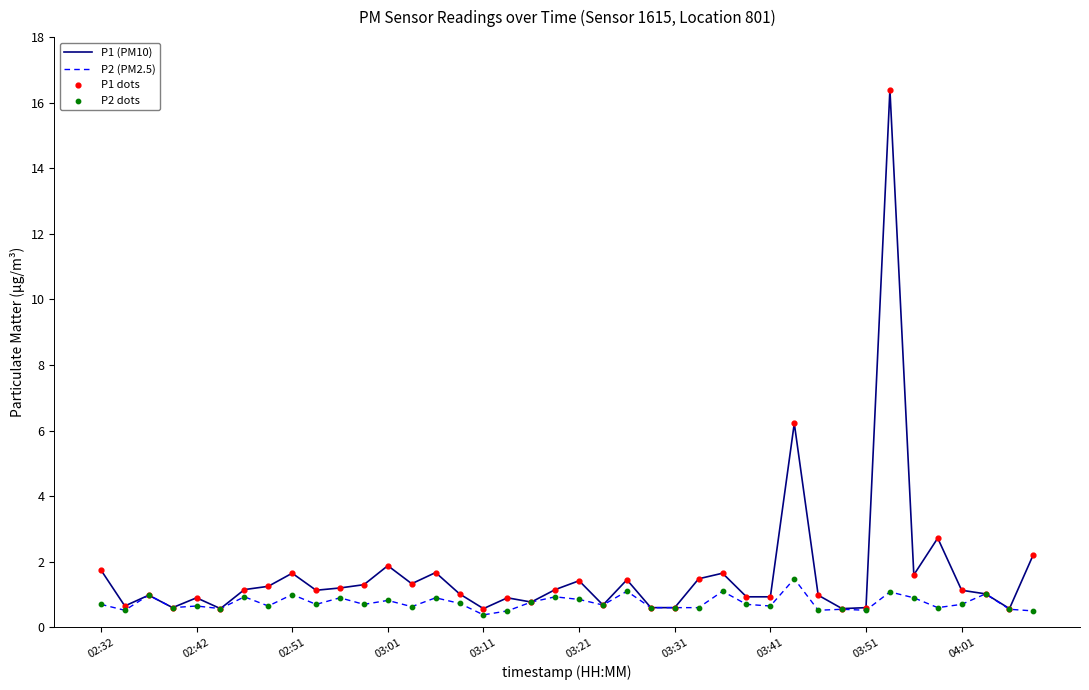

Which series has the largest range (max minus min)?

P1 (PM10)